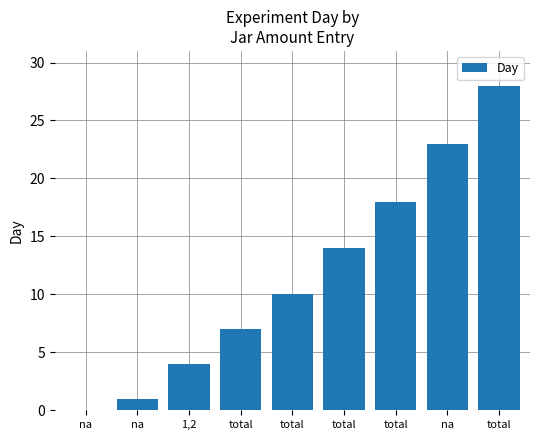

Count the values in the range 4 to 18.

5